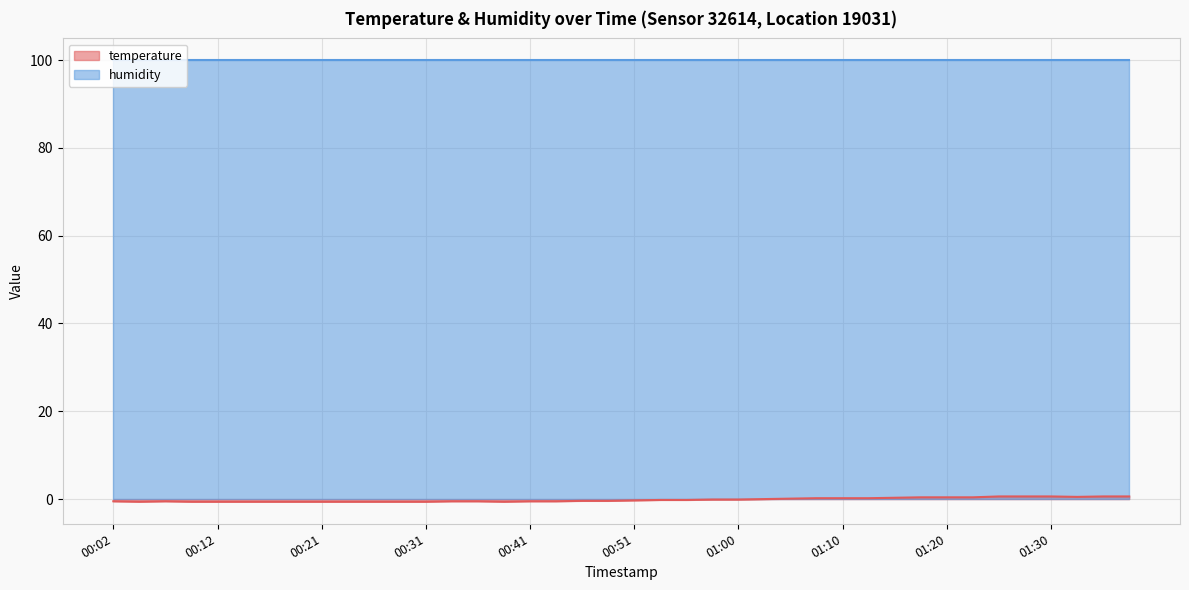

Is it true that the value at 00:02 is -0.9?

False